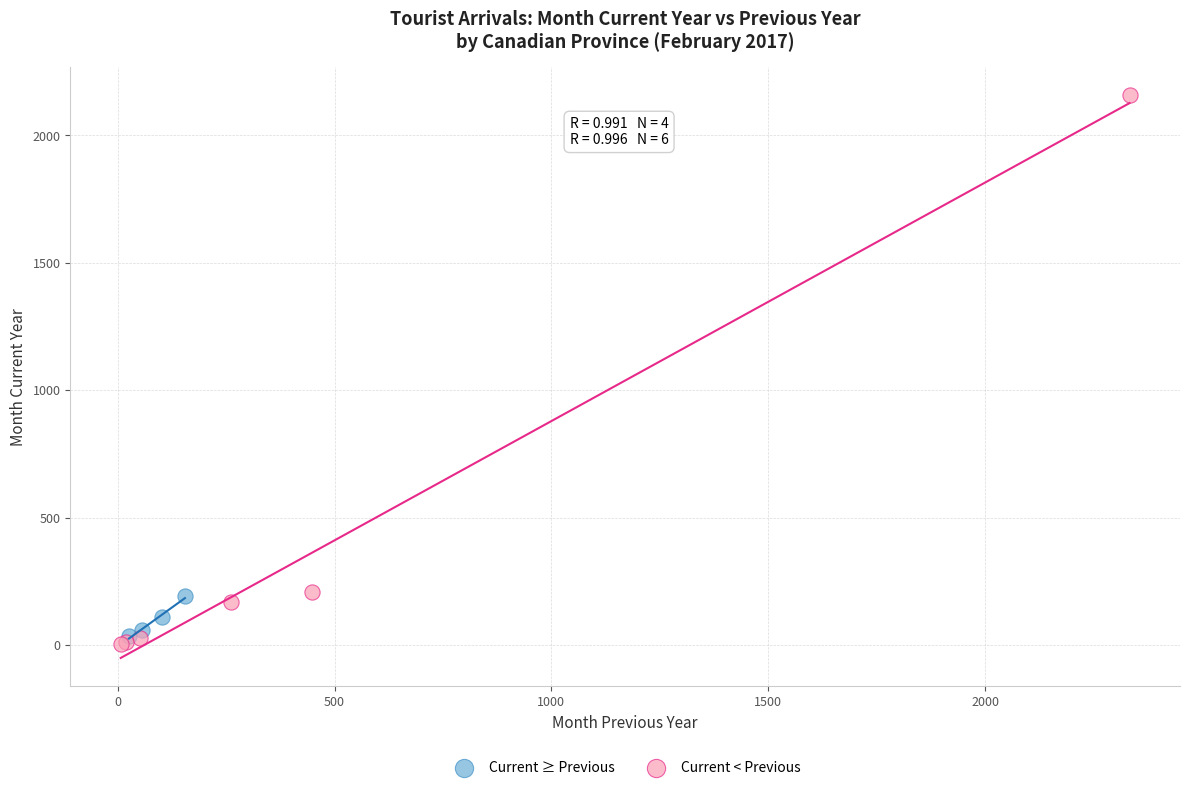

Which series reaches the maximum Y coordinate?

Current < Previous